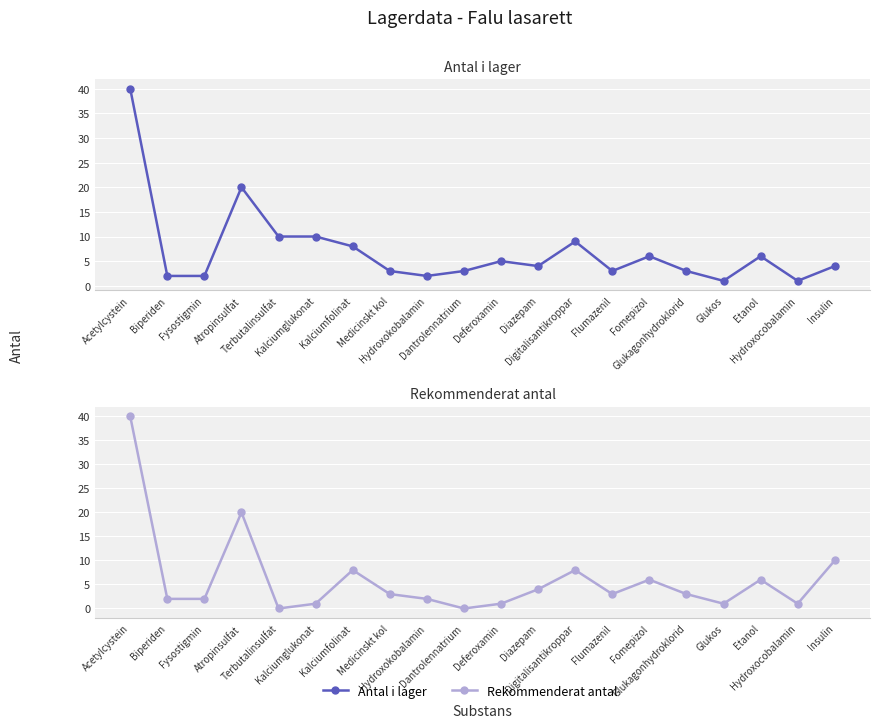

The value of Rekommenderat antal at Dantrolennatrium is 26. True or false?

False